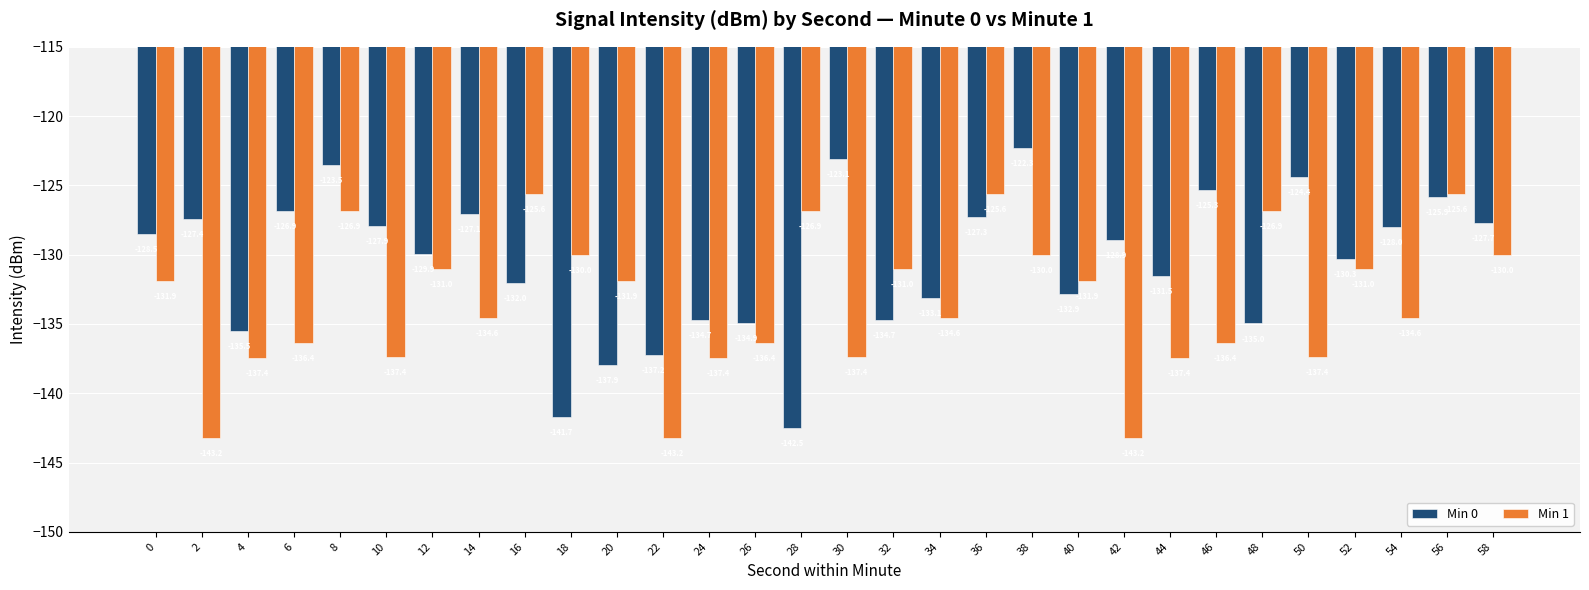

Is the value of Min 1 at 6 greater than the value of Min 0 at 12?

No